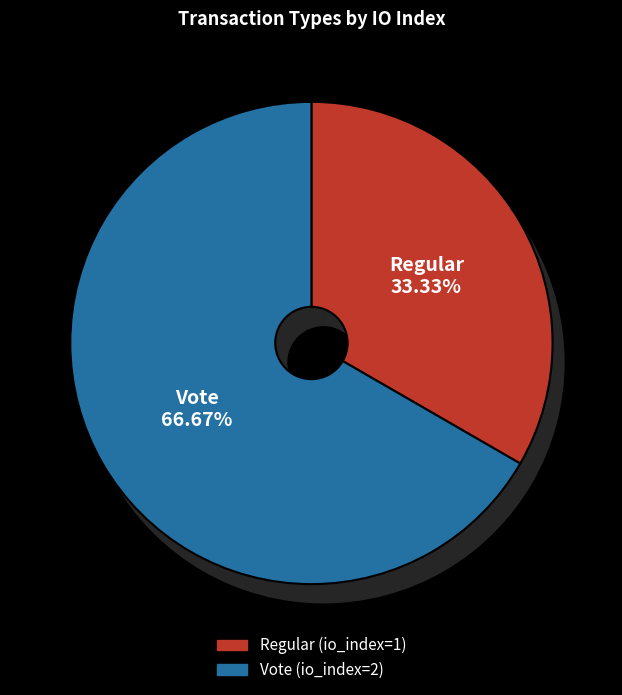

What is the change in value from Regular to Vote?

+1